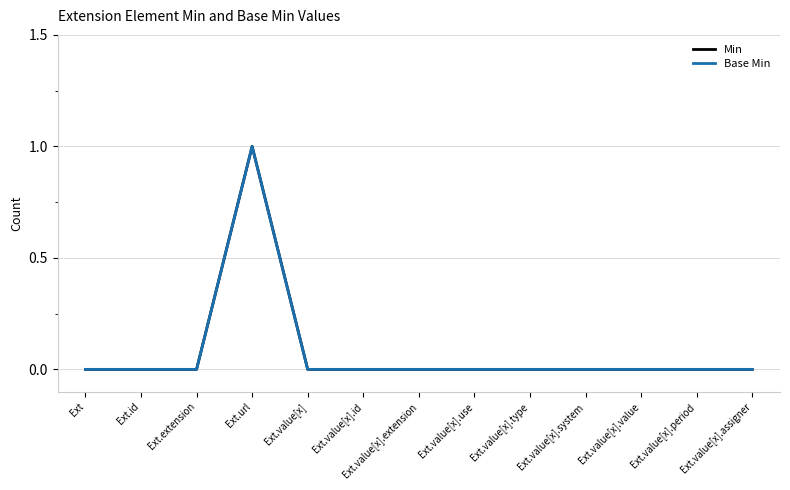

Does the chart display data point markers on the line(s)?

No